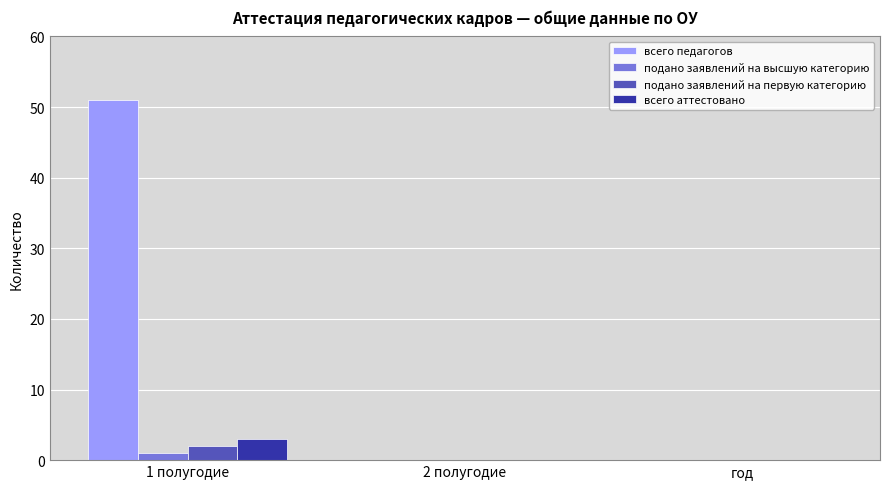

Reading left to right, list all the values displayed in this chart.

всего педагогов: 1 полугодие=51	2 полугодие=0	год=0
подано заявлений на высшую категорию: 1 полугодие=1	2 полугодие=0	год=0
подано заявлений на первую категорию: 1 полугодие=2	2 полугодие=0	год=0
всего аттестовано: 1 полугодие=3	2 полугодие=0	год=0